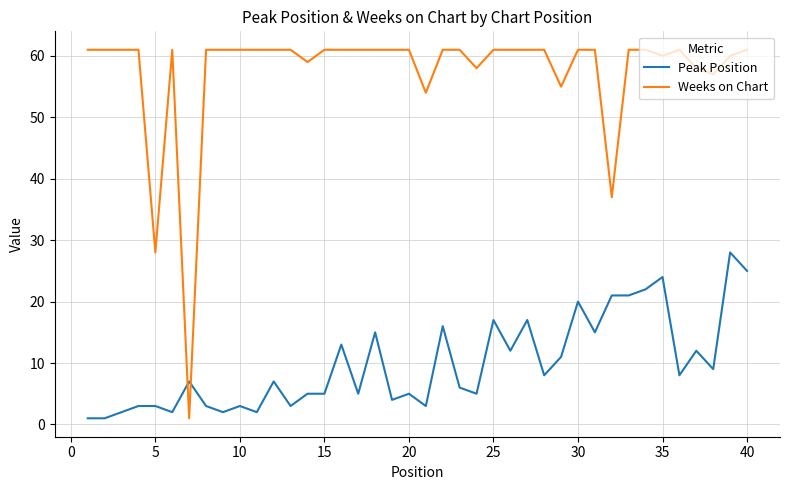

Which series has the largest range (max minus min)?

Weeks on Chart